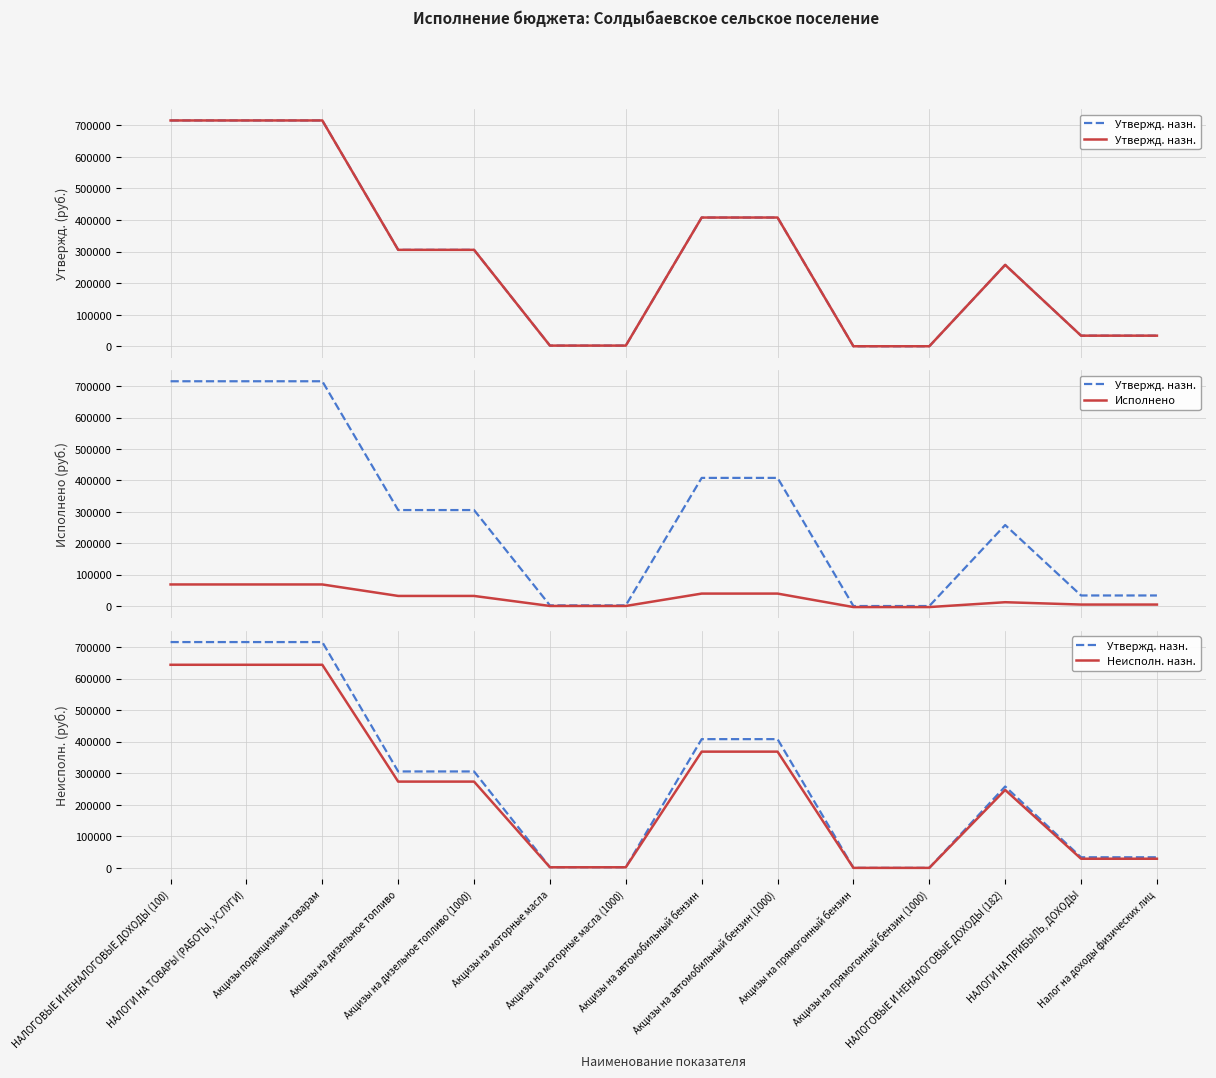

What is the label of the 14th point from the left?

Налог на доходы физических лиц